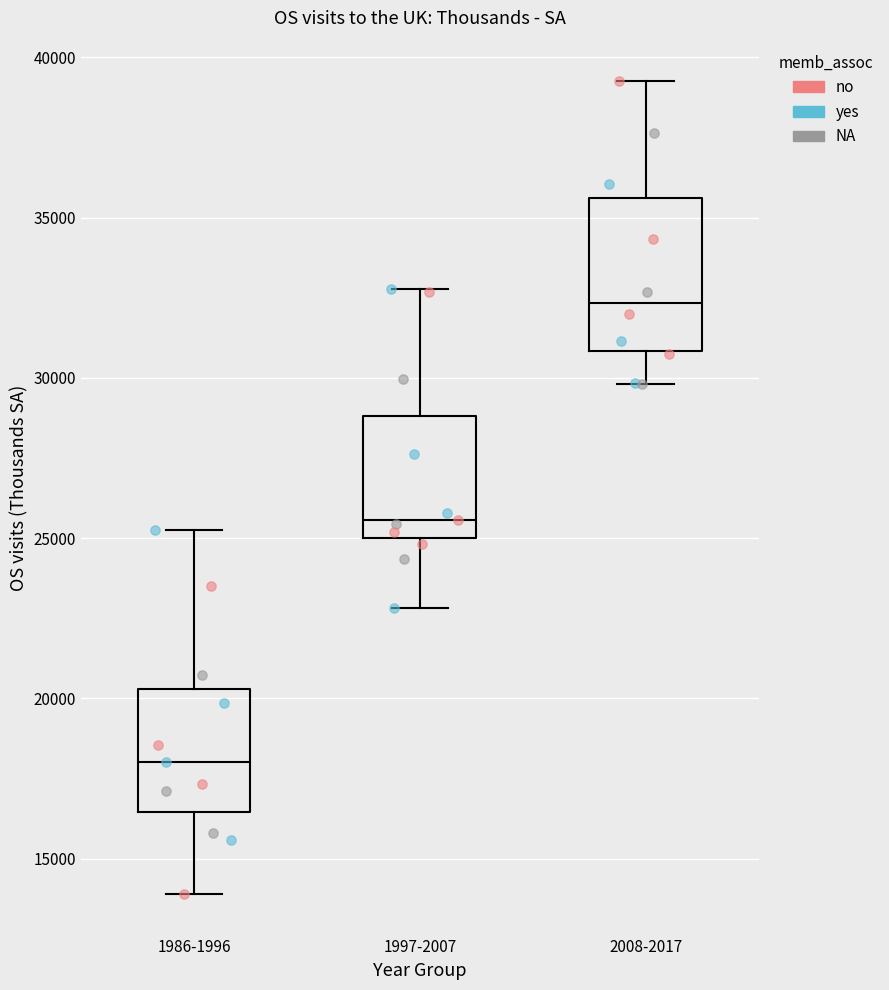

Which box's median line is the lowest?

1986-1996